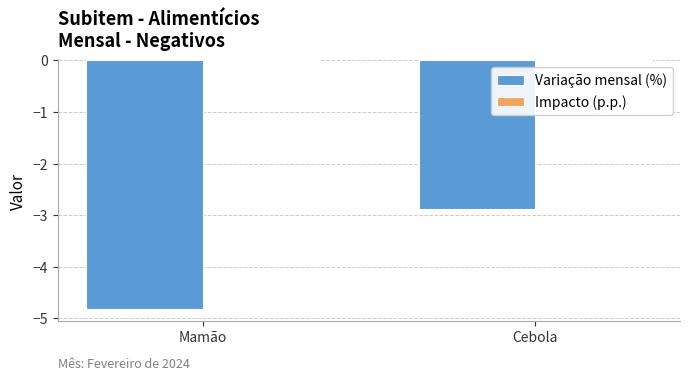

At which label is Variação mensal (%) closest to -3?

Cebola